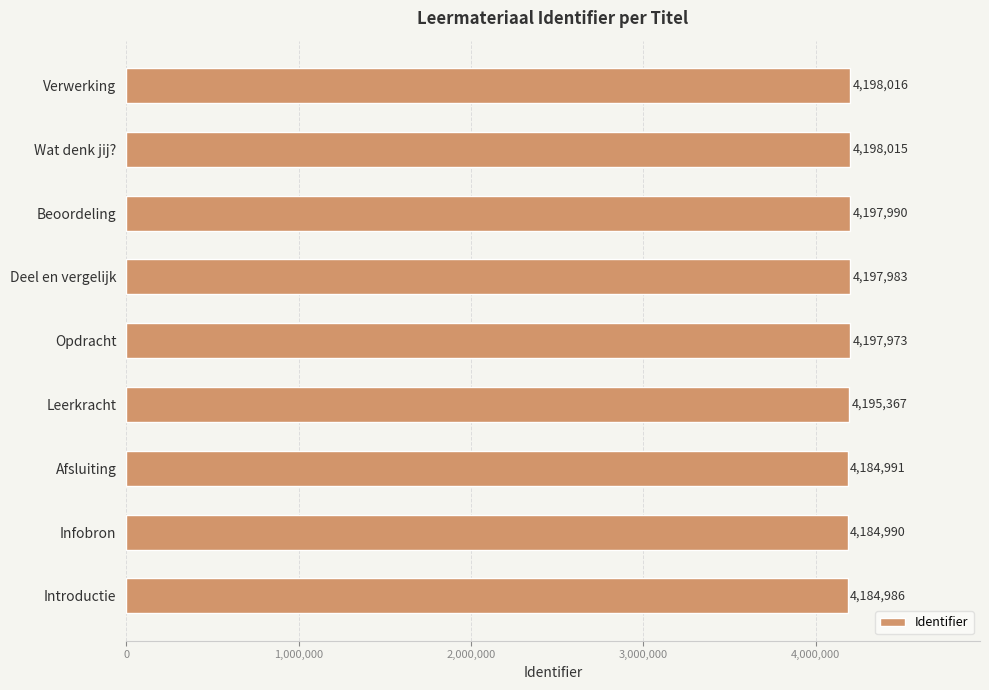

At which category does the chart reach its peak across all series?

Verwerking